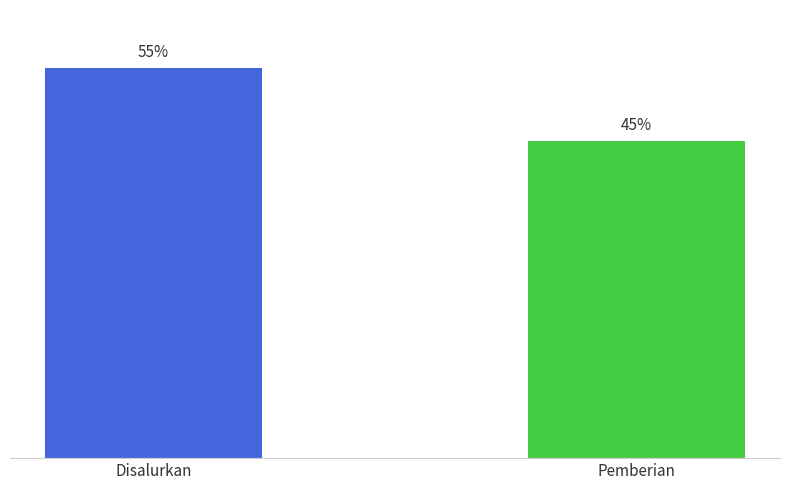

How many bars are there in total?

2